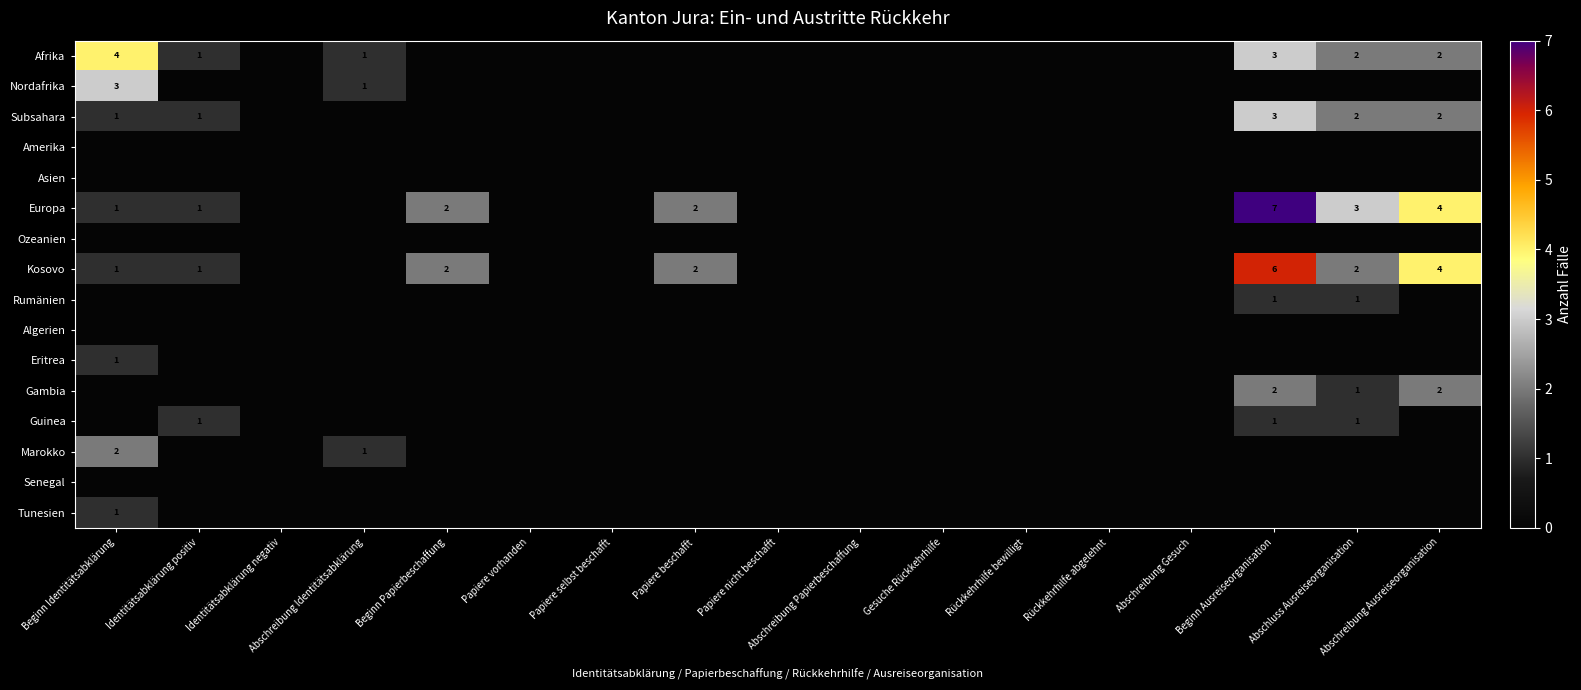

At which category is the sum across all series the highest?

Beginn Ausreiseorganisation